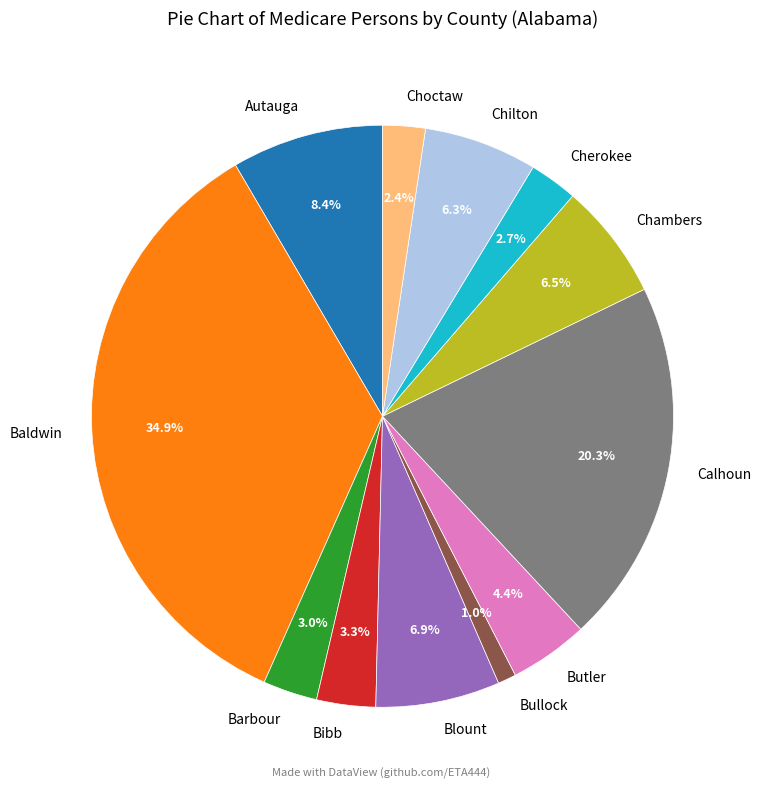

Combined, do Barbour and Blount account for over 50%?

No